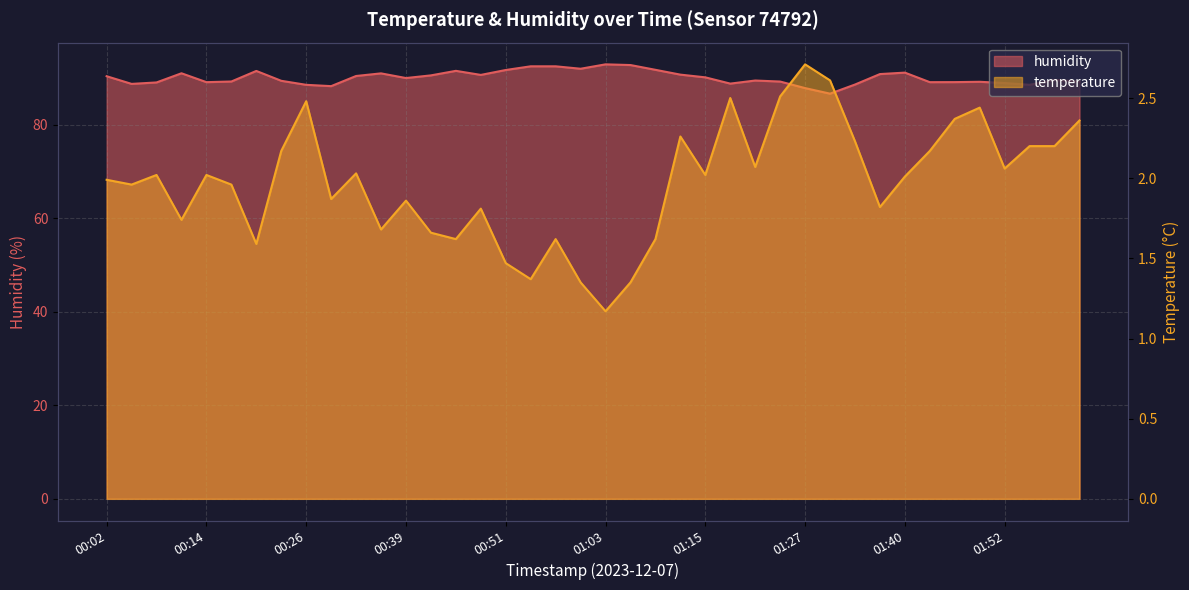

What is the sum of all temperature values?

79.0